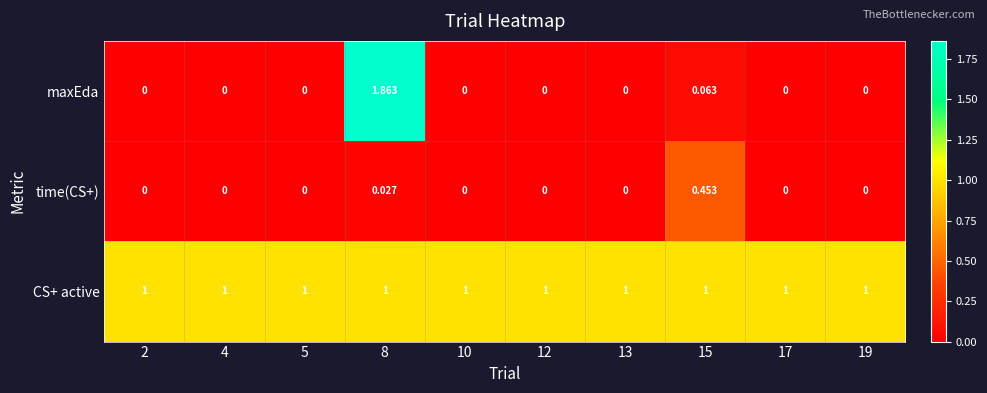

Which series has the largest range (max minus min)?

maxEda